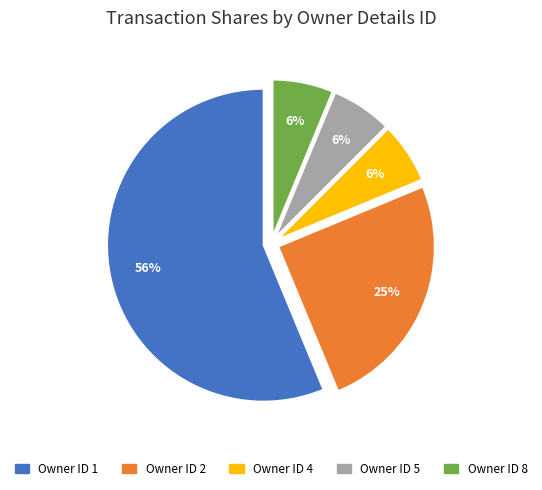

Do Owner ID 1 and Owner ID 5 together represent more than half of the pie?

Yes